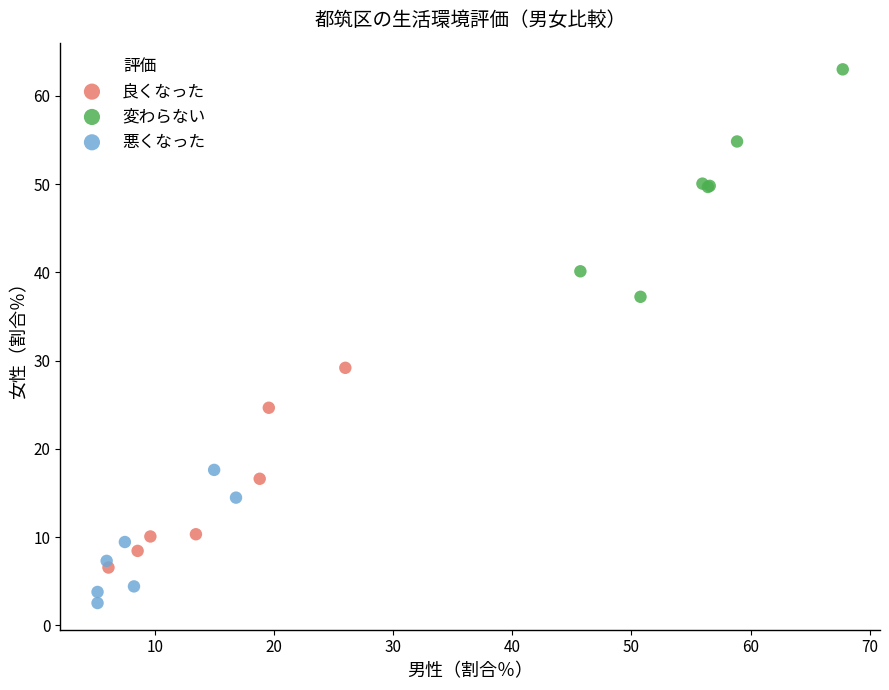

Which series reaches the maximum Y coordinate?

変わらない